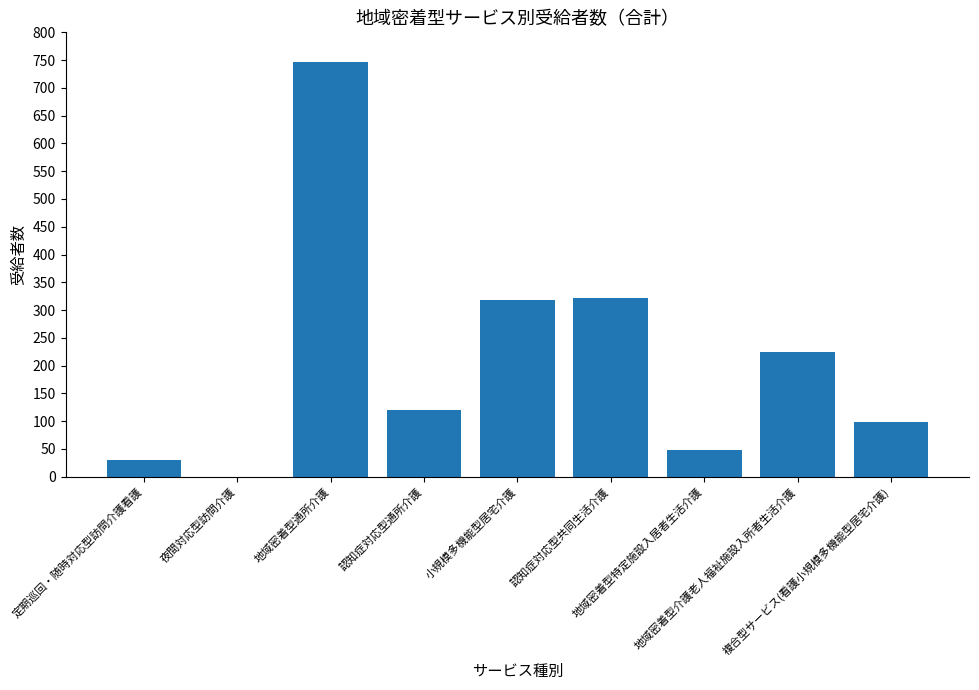

How many categories are shown in the chart?

9